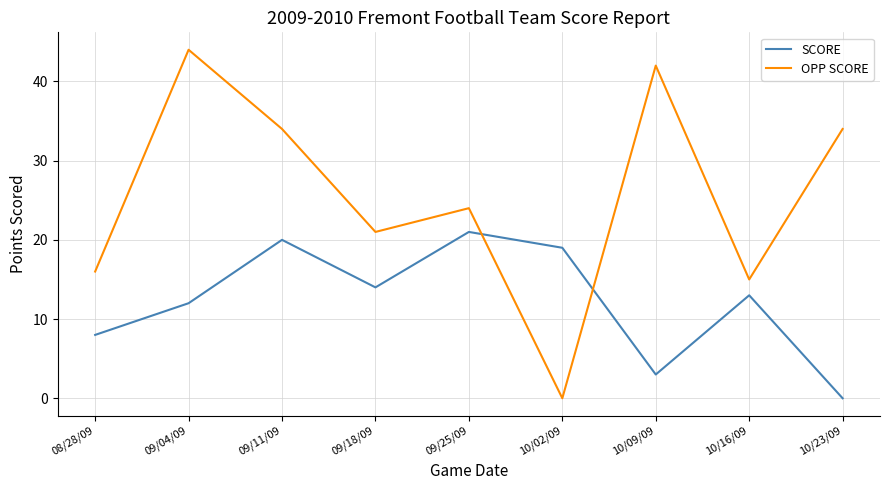

Which series has the widest spread of values?

OPP SCORE